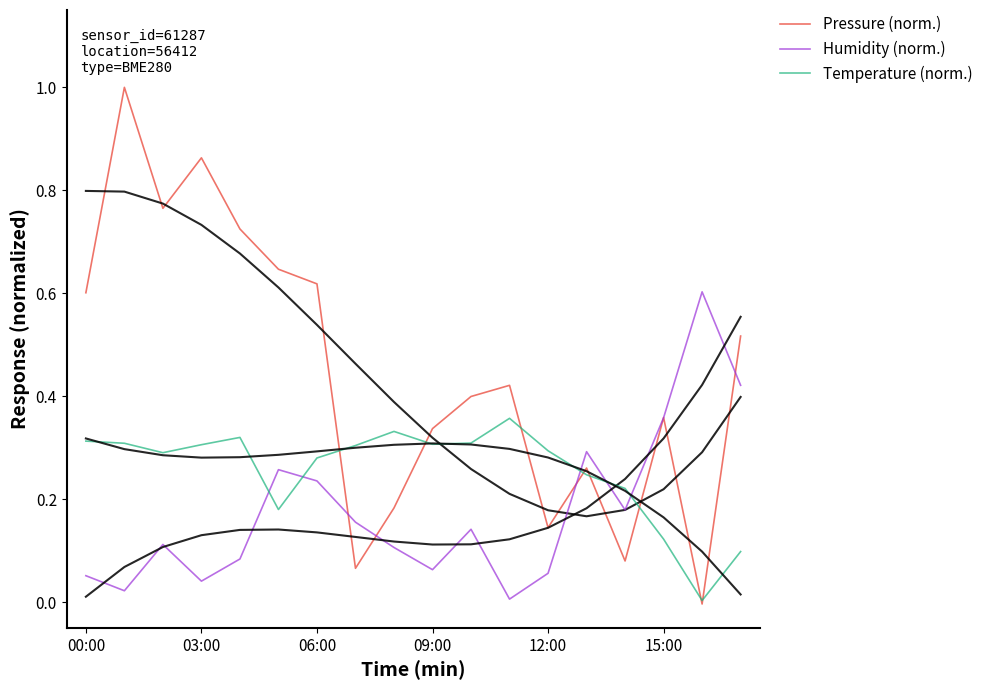

What is the difference between the Pressure (norm.) values at 10 and 13?

0.1